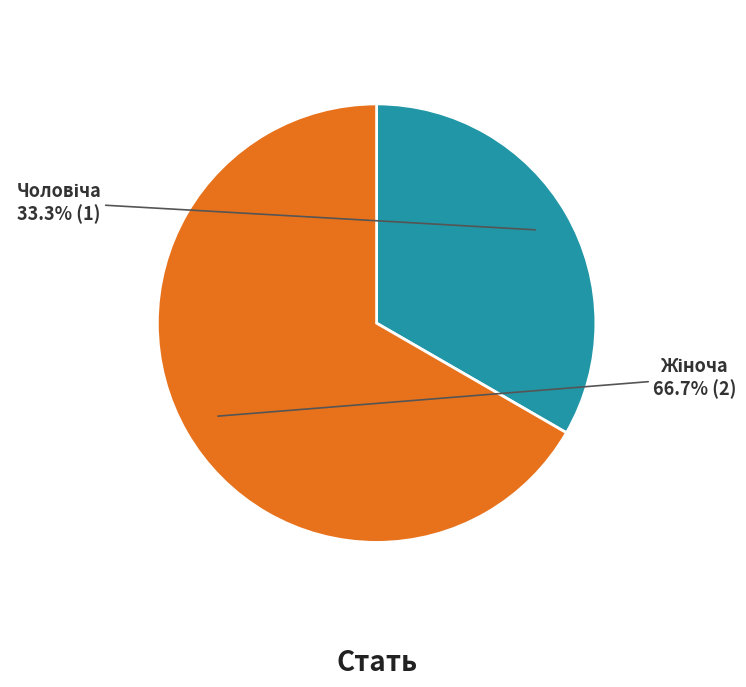

Is there a majority slice in this chart?

Yes